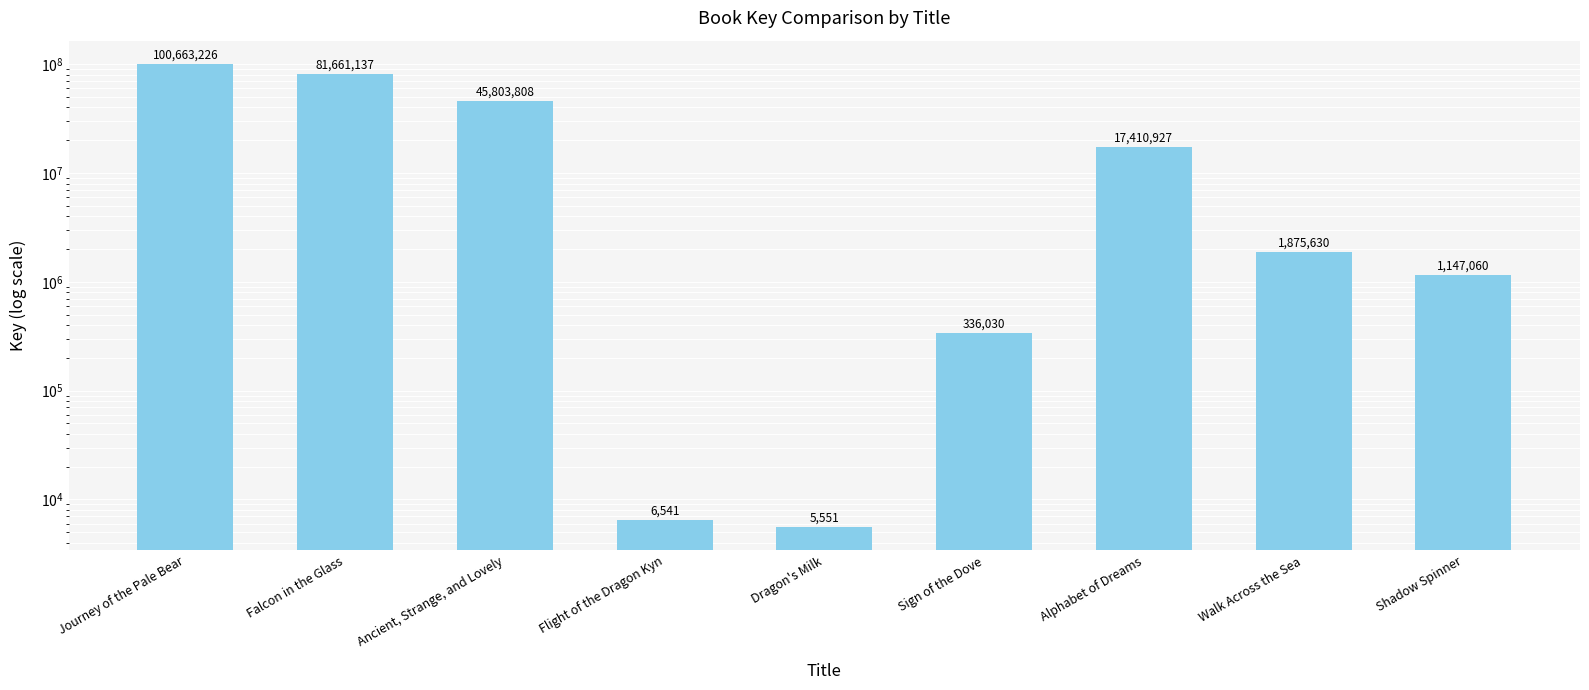

What is the difference between the values at Journey of the Pale Bear and Ancient, Strange, and Lovely?

54859418